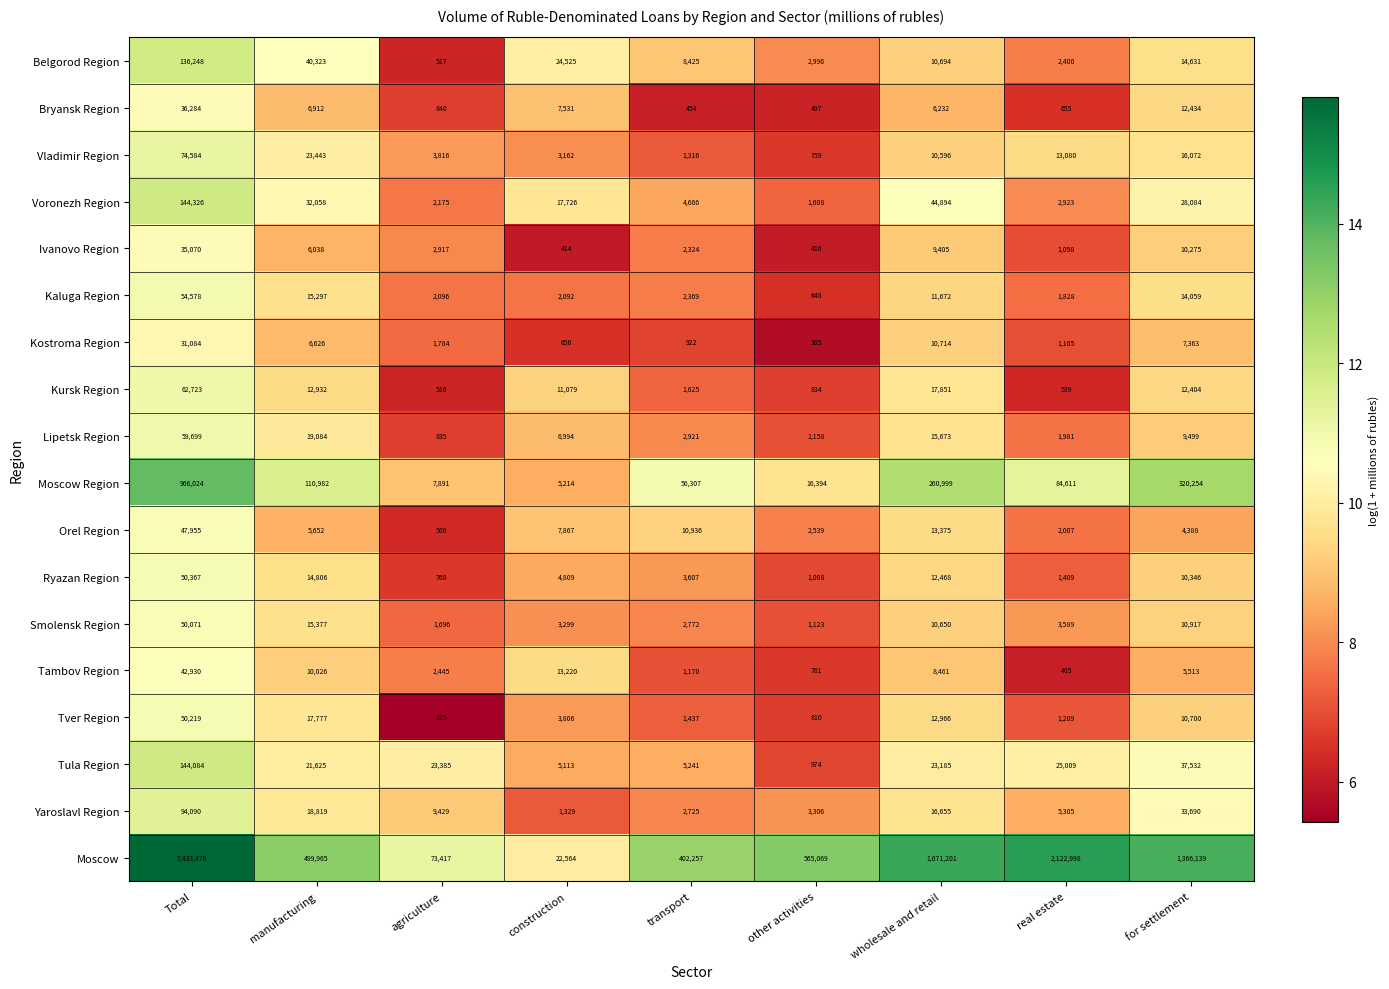

Count the number of categories in the chart.

9